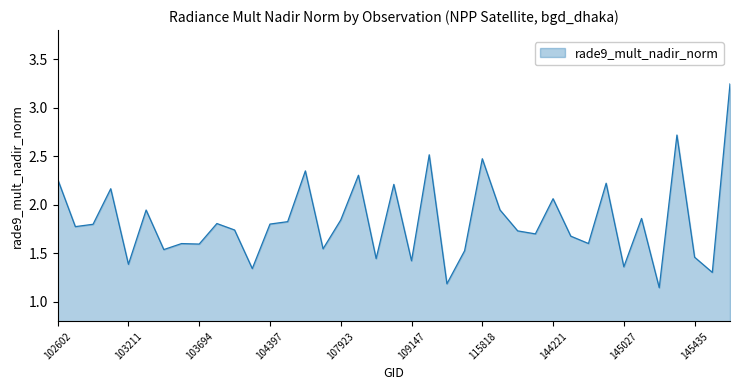

Does the chart display data point markers on the line(s)?

No